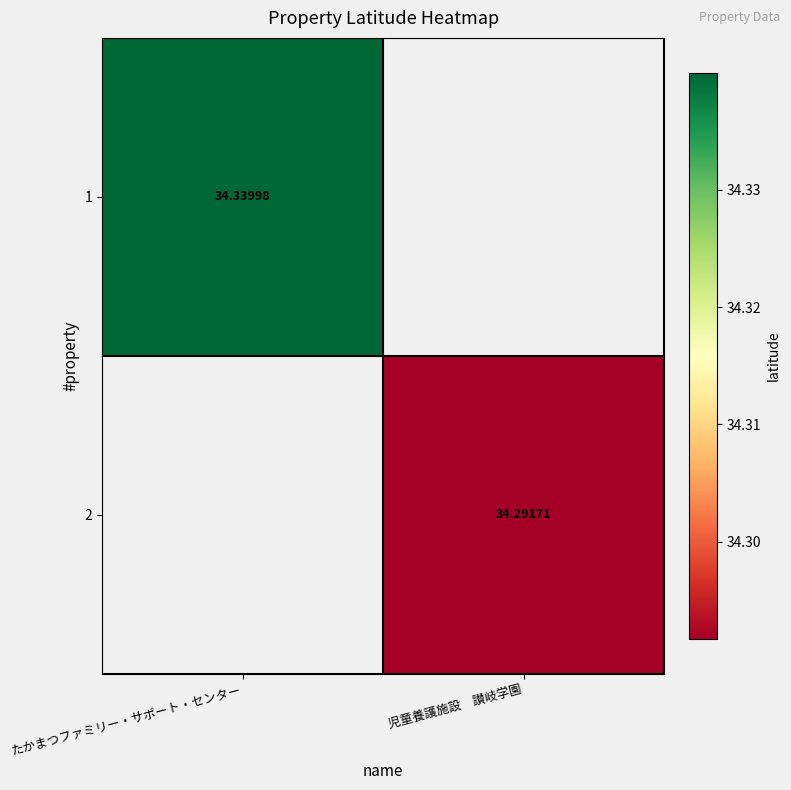

What is the minimum value for 1?

34.3